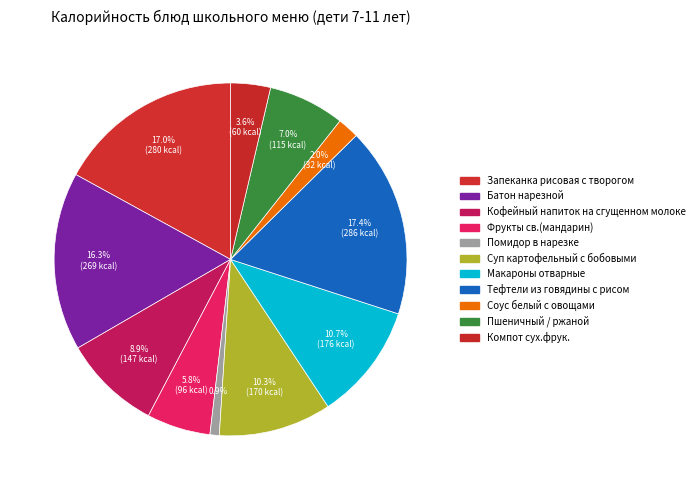

Count the number of slices in the pie.

11